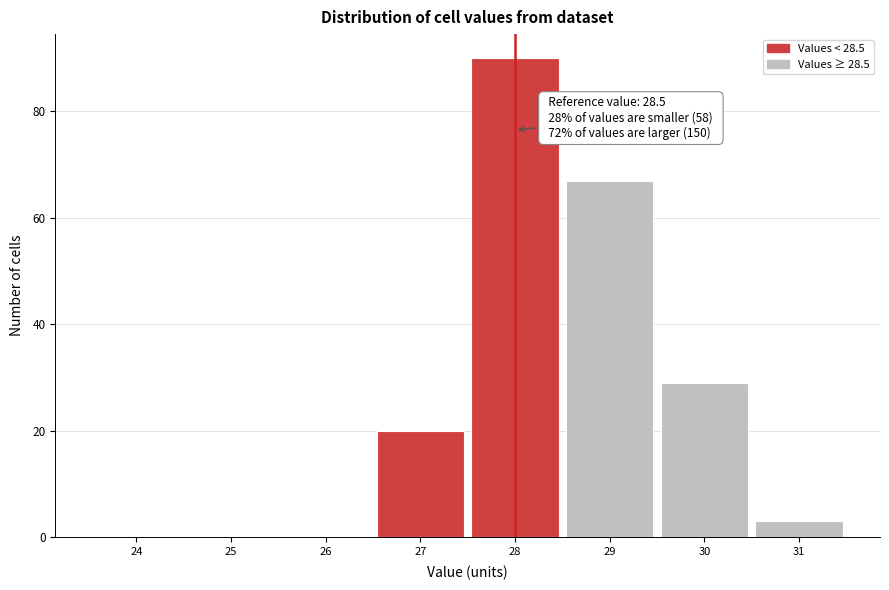

Reading right to left, extract all data points from this chart.

31=3	30=29	29=67	28=90	27=20	26=0	25=0	24=0